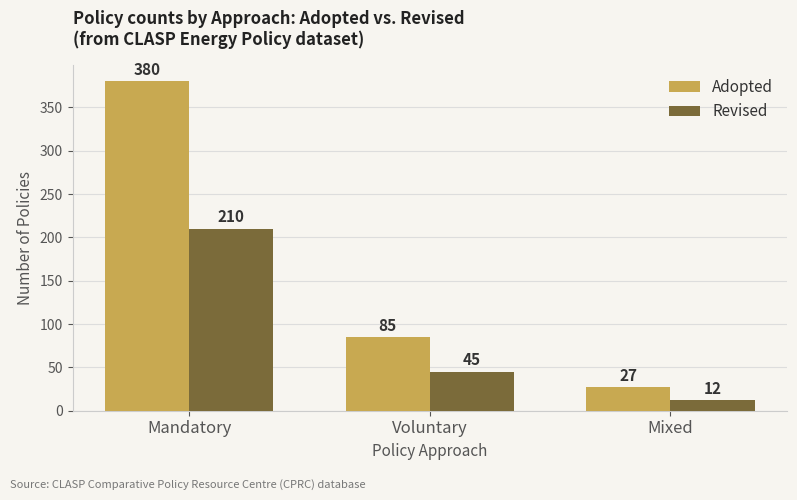

Which series has the widest spread of values?

Adopted